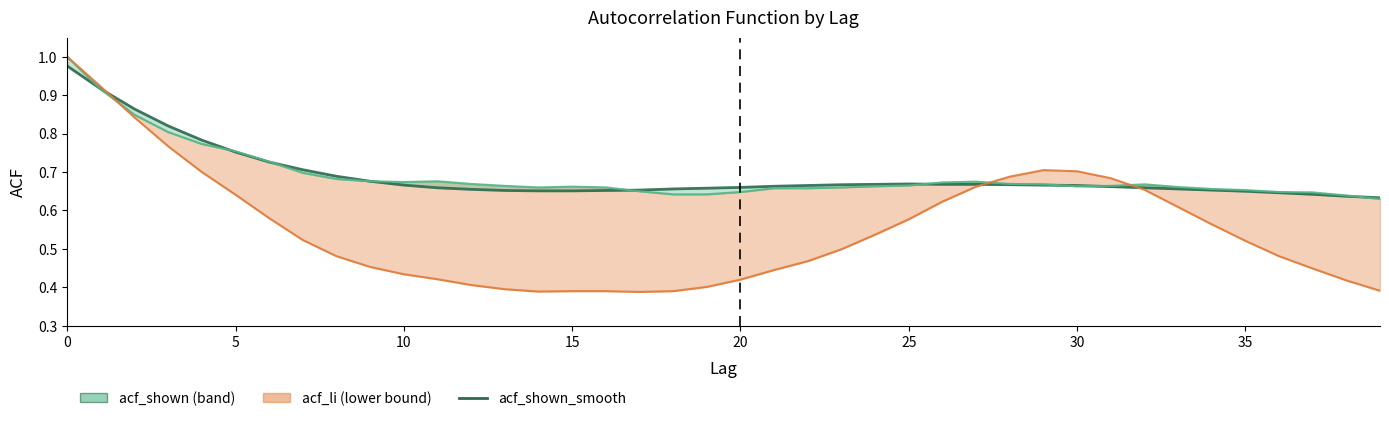

How many categories are shown in the chart?

40